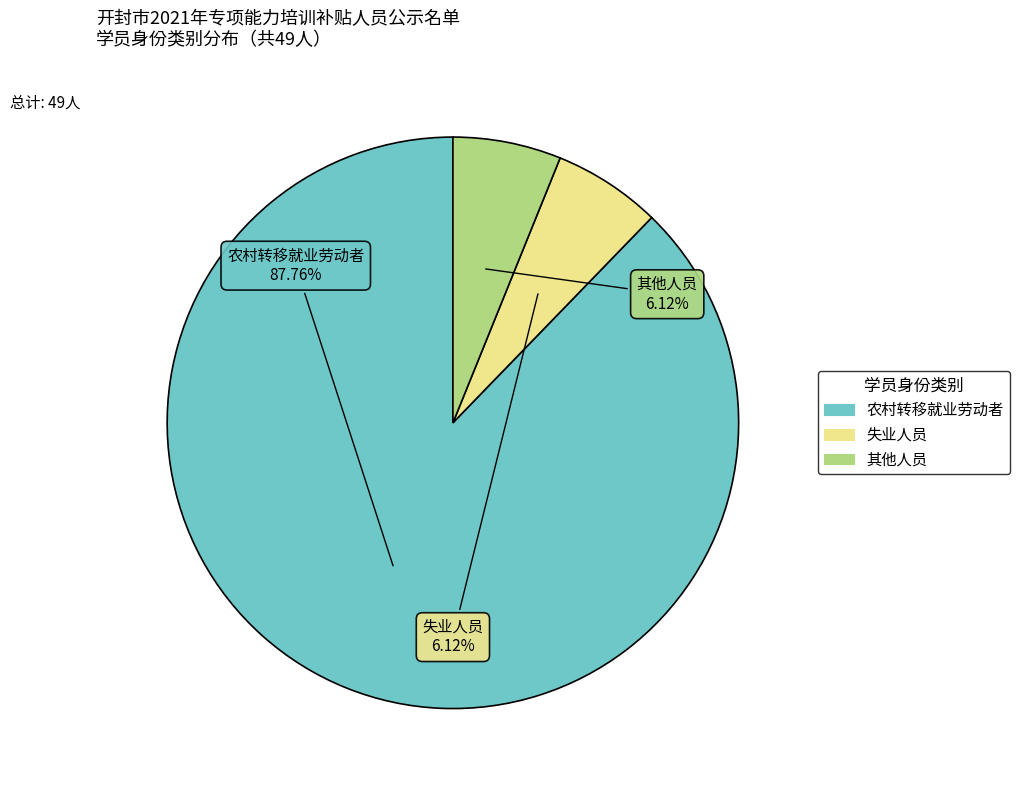

The 其他人员 slice represents 6% of the pie. True or false?

True